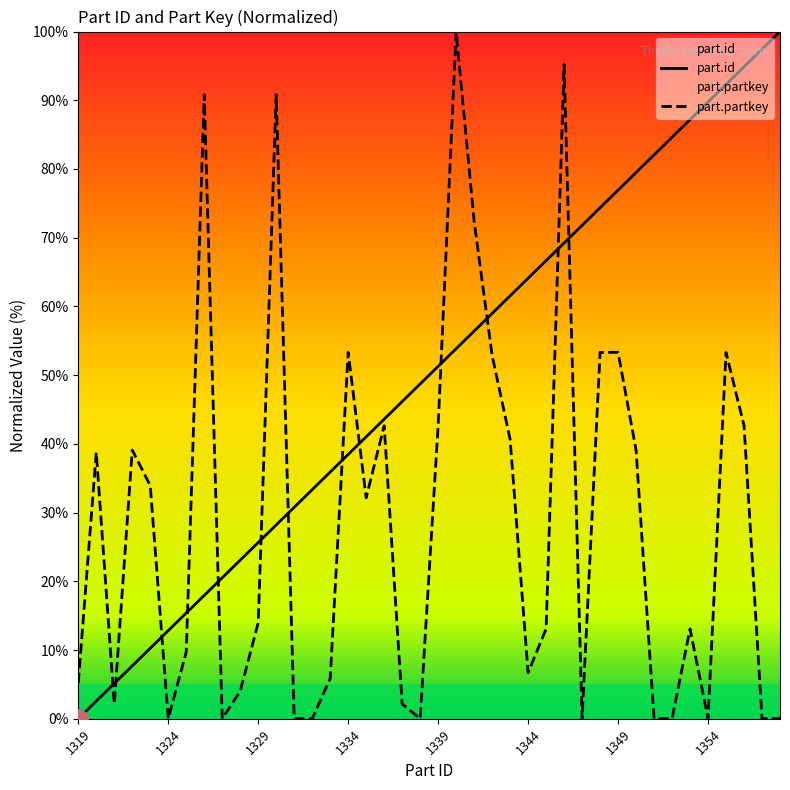

Which category has the lowest value across all series?

1319